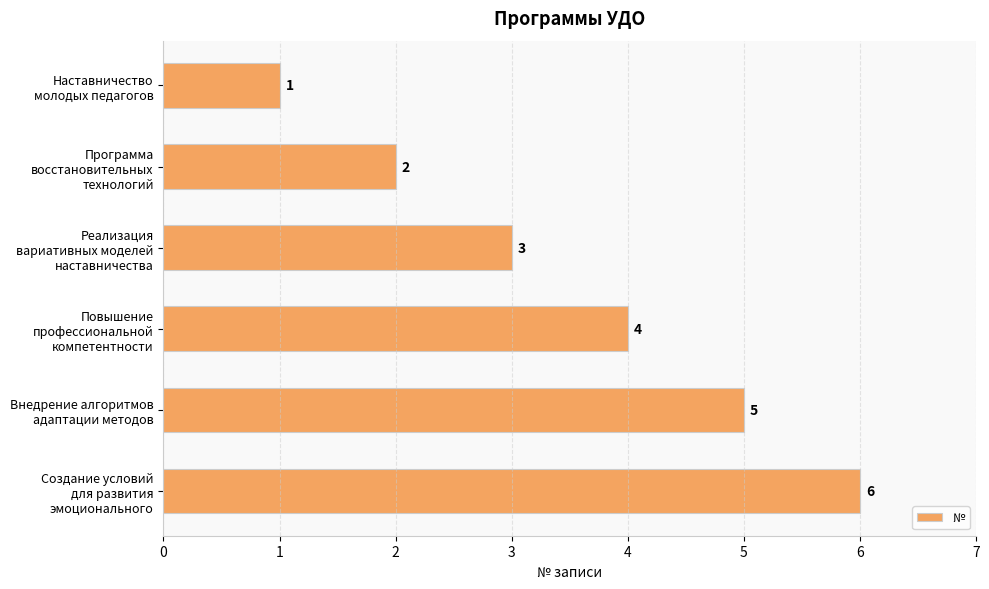

Count the values in the range 2 to 5.

4